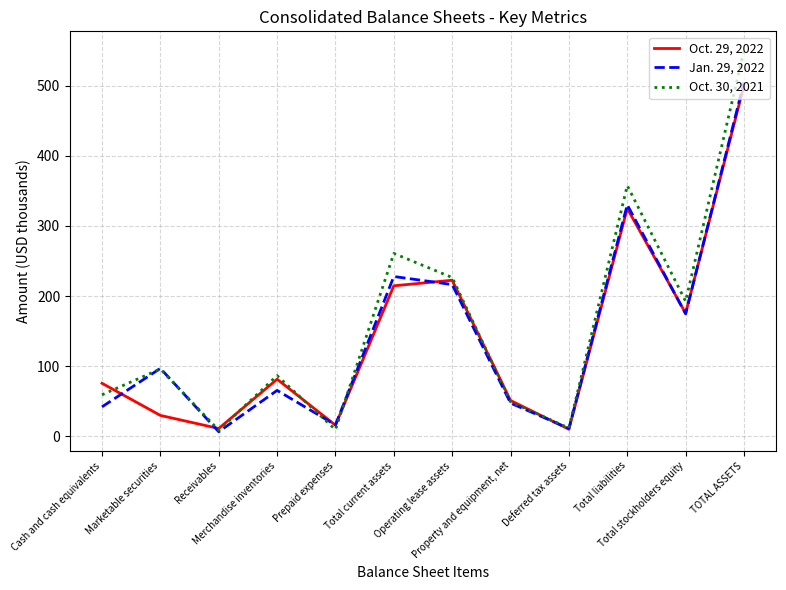

Does the chart have visible grid lines?

Yes